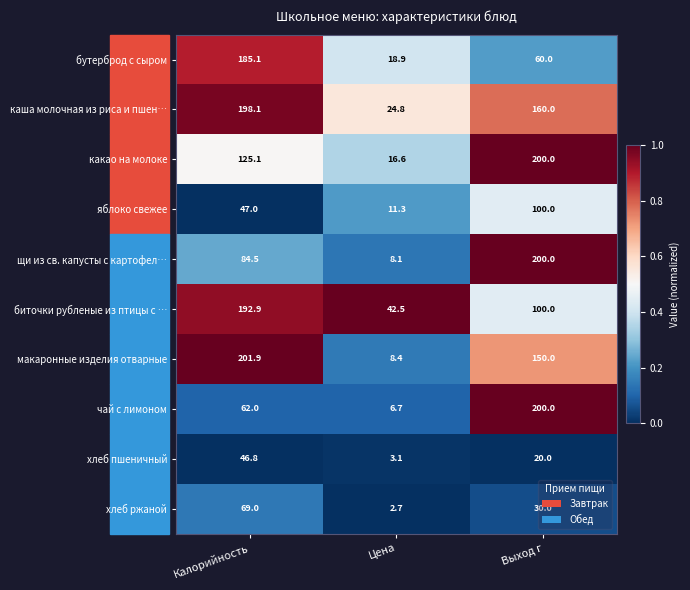

What is the sum of the бутерброд с сыром values at Выход г and Цена?

78.9